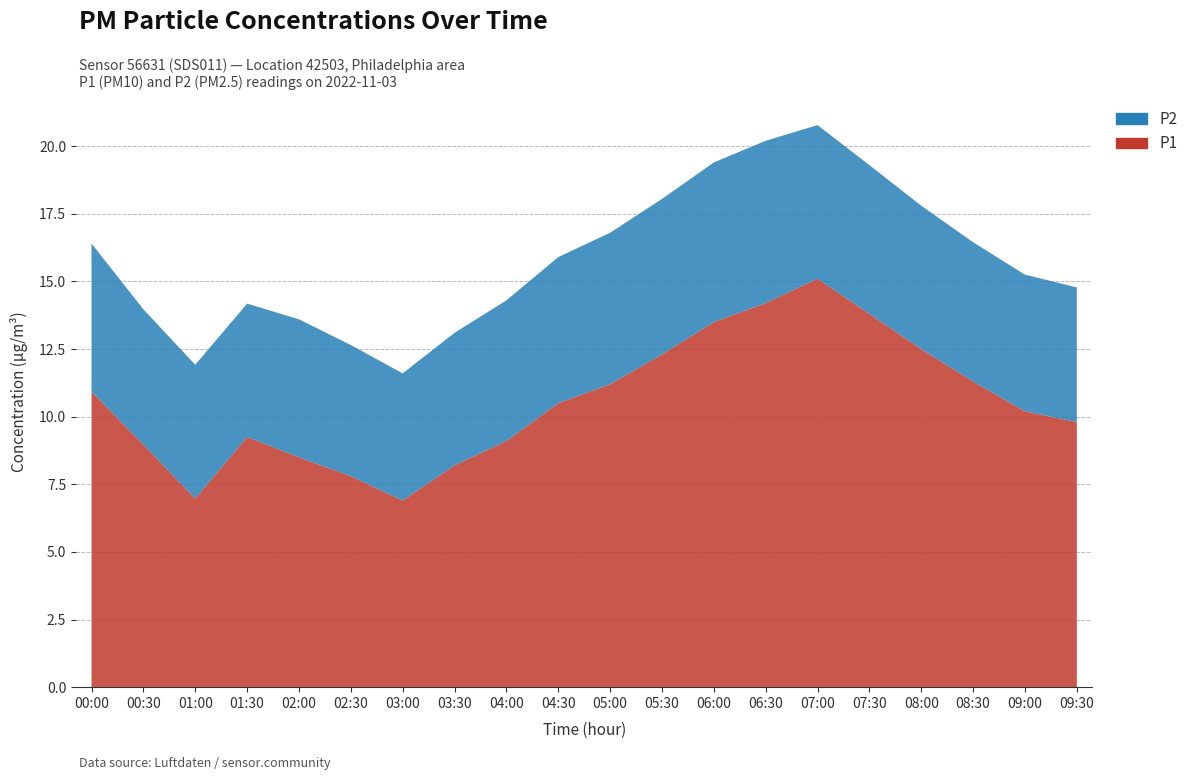

Reading left to right, extract all data points from this chart.

P1: 00:00=10.9	00:30=9.0	01:00=7.0	01:30=9.2	02:00=8.5	02:30=7.8	03:00=6.9	03:30=8.2	04:00=9.1	04:30=10.5	05:00=11.2	05:30=12.3	06:00=13.5	06:30=14.2	07:00=15.1	07:30=13.8	08:00=12.5	08:30=11.3	09:00=10.2	09:30=9.8
P2: 00:00=5.5	00:30=5.0	01:00=5.0	01:30=4.9	02:00=5.1	02:30=4.8	03:00=4.7	03:30=4.9	04:00=5.2	04:30=5.4	05:00=5.6	05:30=5.8	06:00=5.9	06:30=6.0	07:00=5.7	07:30=5.5	08:00=5.3	08:30=5.2	09:00=5.0	09:30=5.0